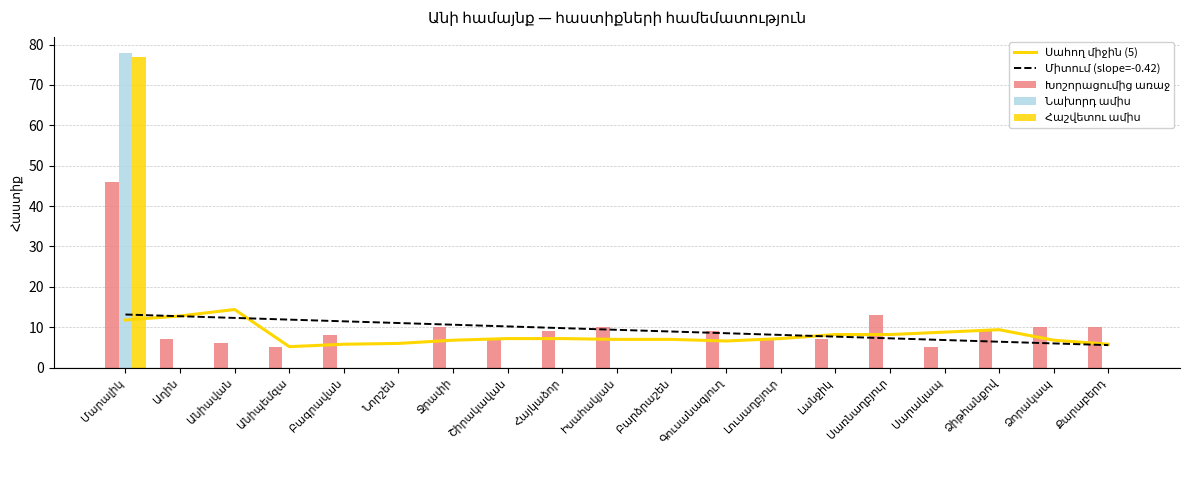

Is the value of Սահող միջին (5) at Շիրակավան greater than the value of Միտում (slope=-0.42) at Լանջիկ?

No